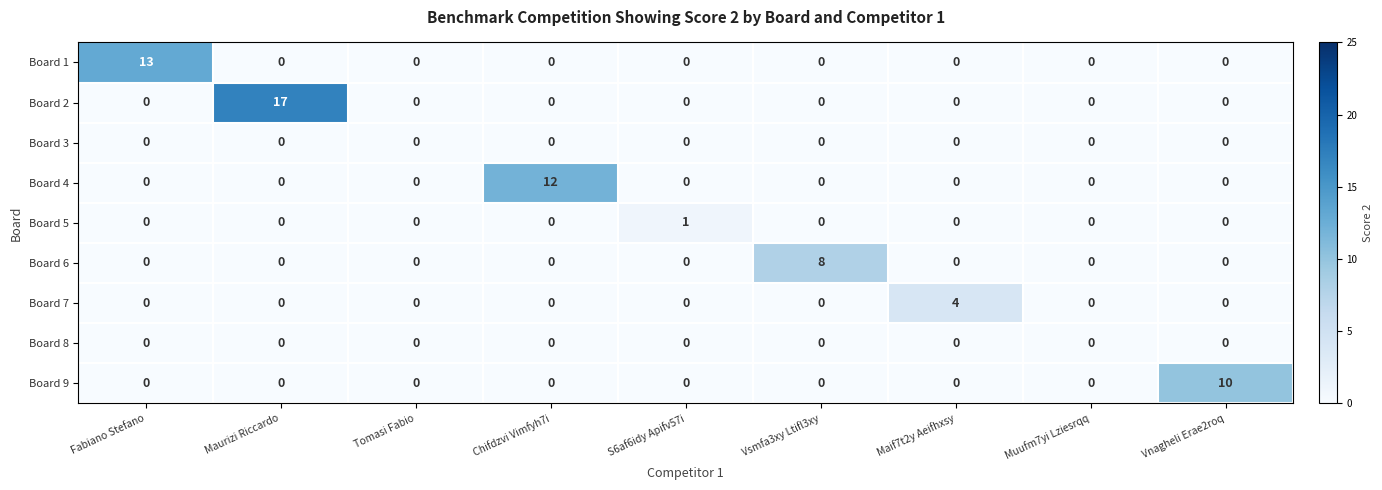

Which label corresponds to the largest value in the chart?

Maurizi Riccardo